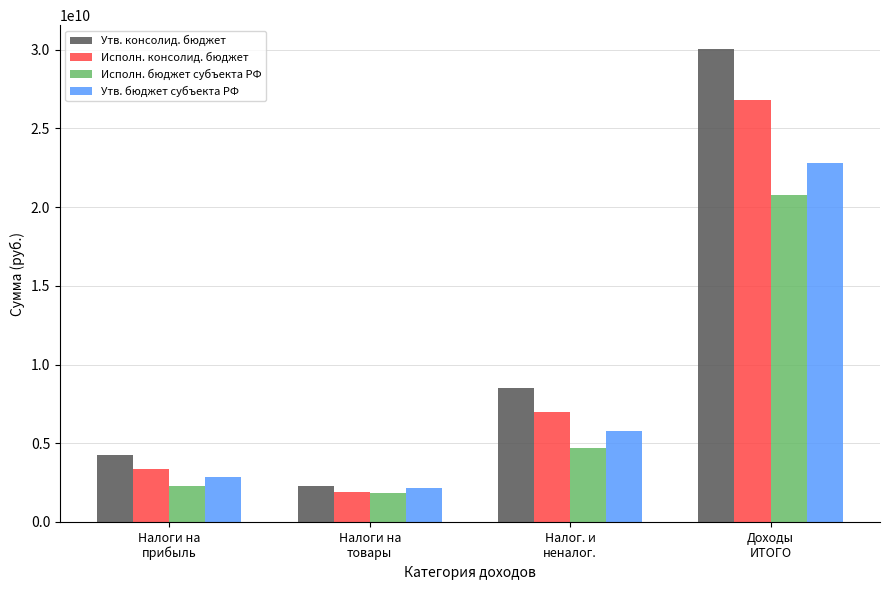

What is the difference between the highest and lowest values at Налог. и
неналог.?

3808600329.5